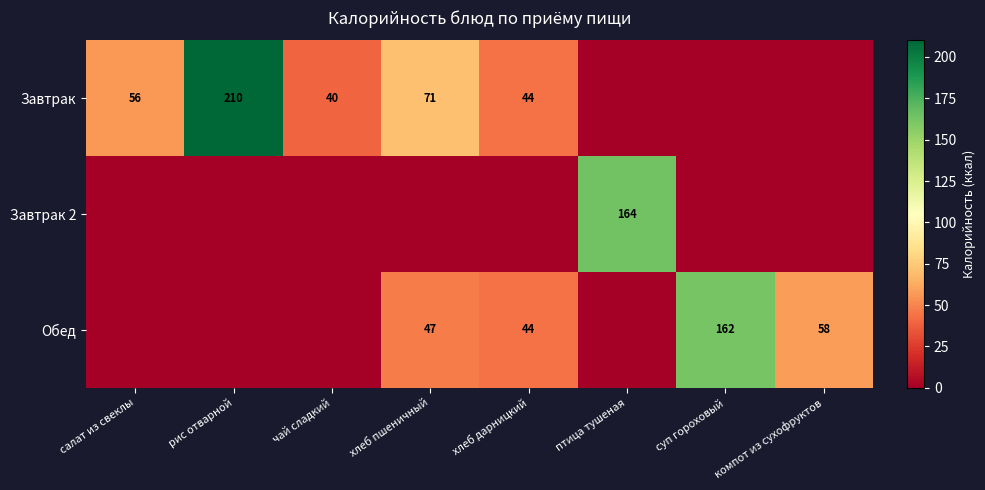

True or false: Завтрак has a value of 44 at хлеб дарницкий.

True